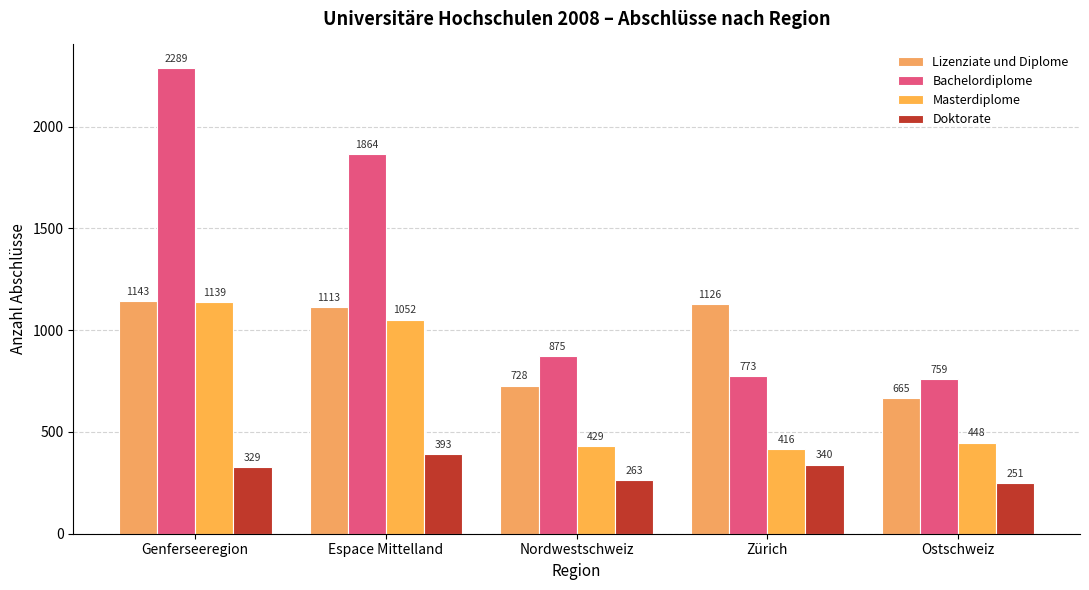

The value of Bachelordiplome at Genferseeregion is 476. True or false?

False